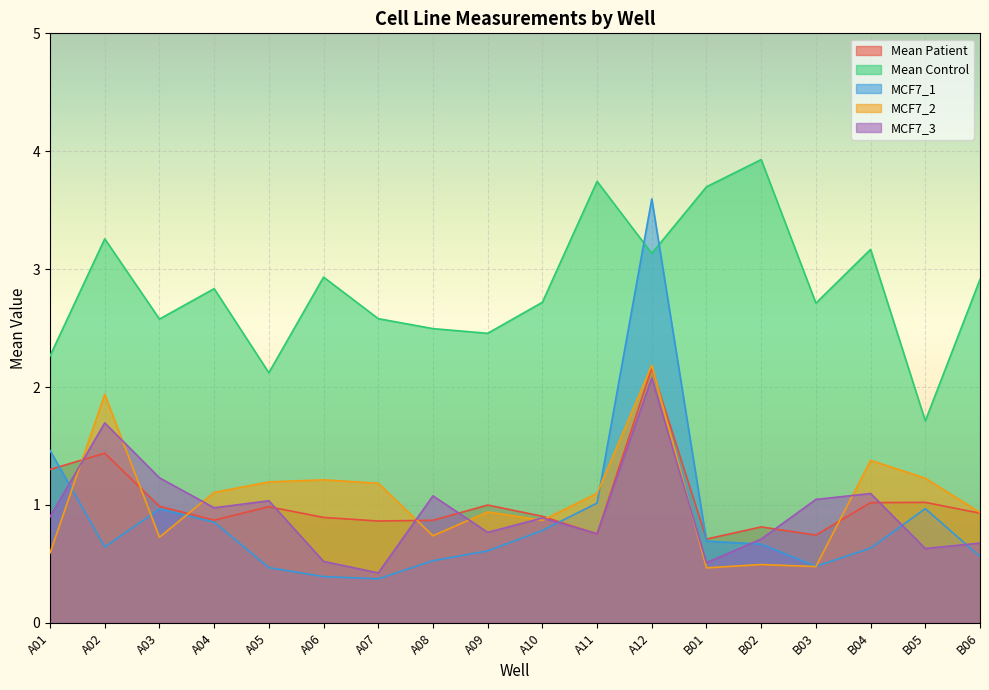

True or false: MCF7_3 has a value of 0.7 at B06.

True